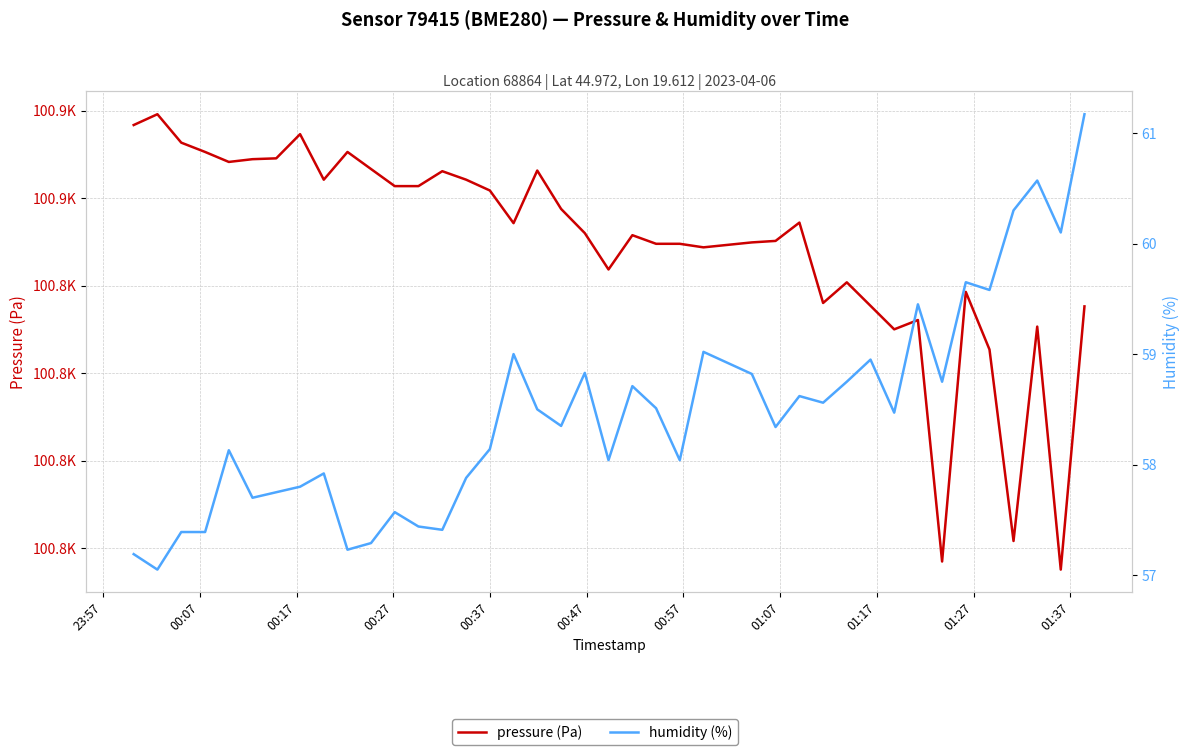

True or false: humidity (%) has a value of 27.4 at 23:57.

False